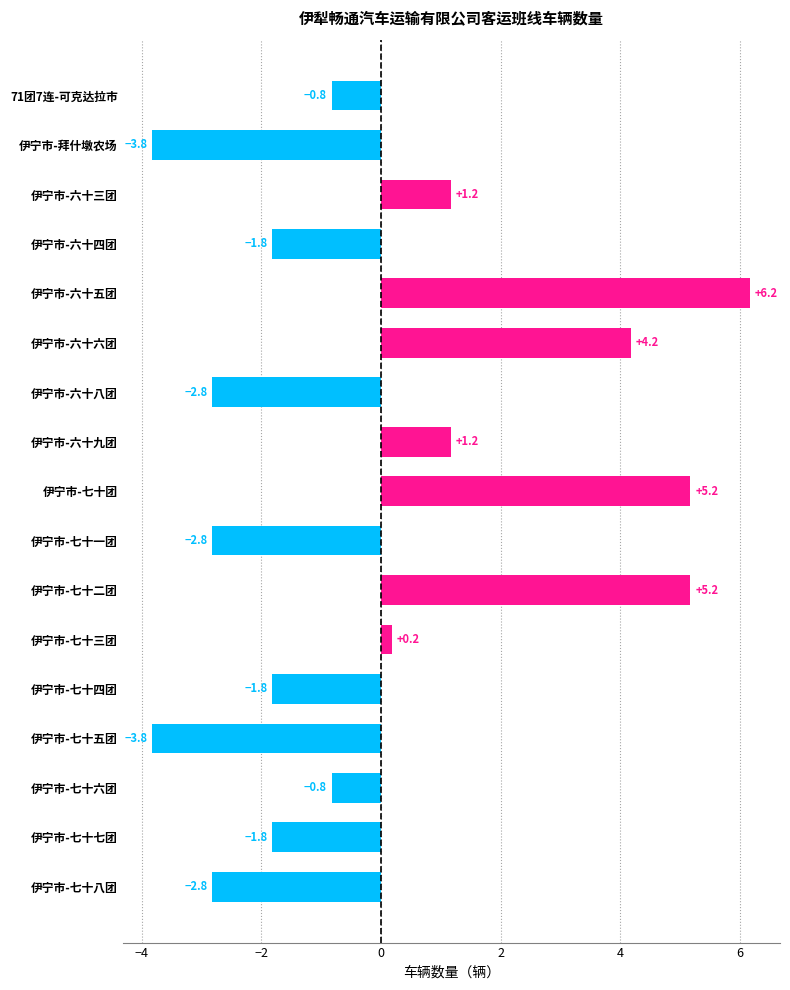

How many bars are there in total?

17